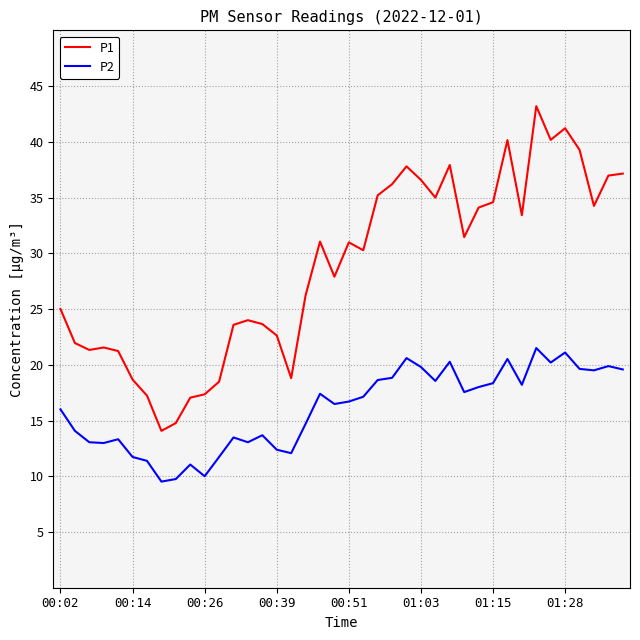

List the series in order of their overall mean, lowest first.

P2, P1